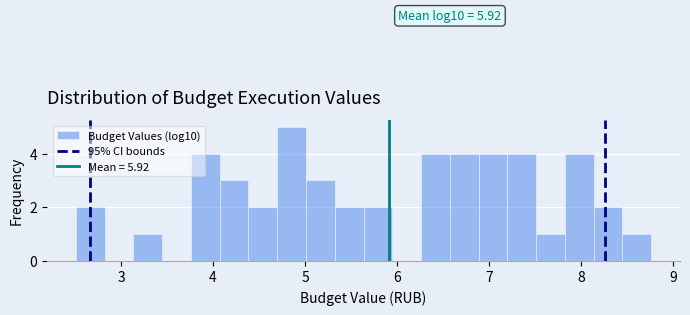

Read against the x-axis, roughly where is the centre of the tallest bar?

4.9